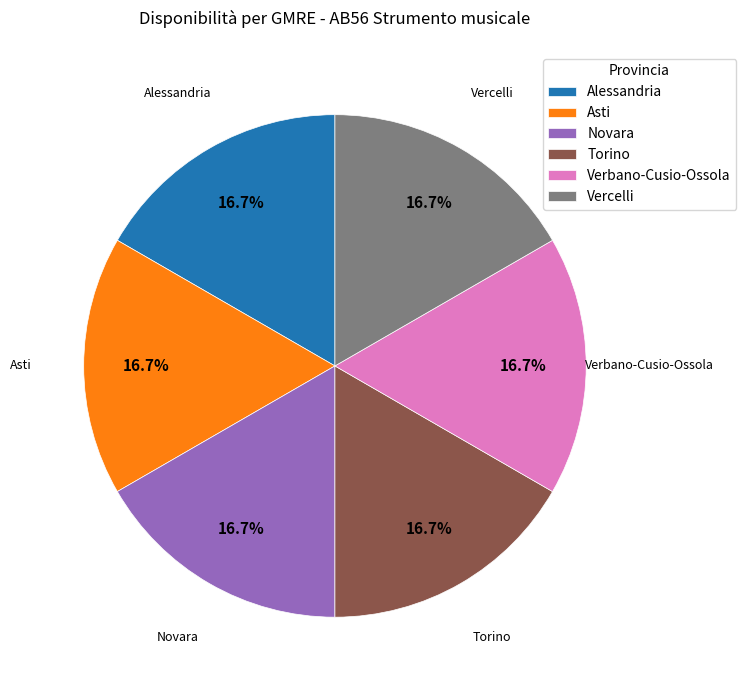

What is the total percentage of Verbano-Cusio-Ossola and Asti?

33.3%